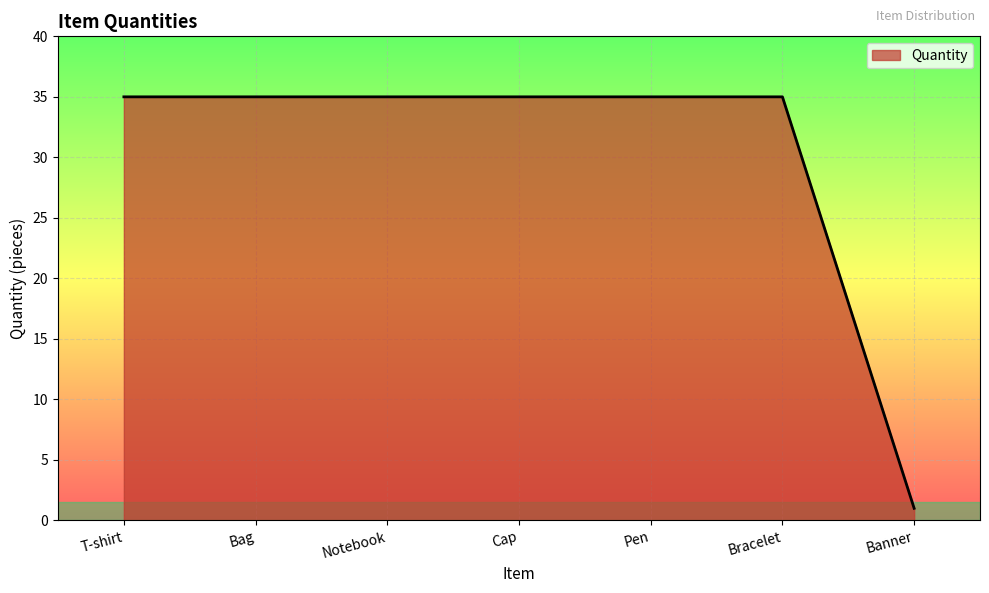

How many lines are shown in the chart?

1